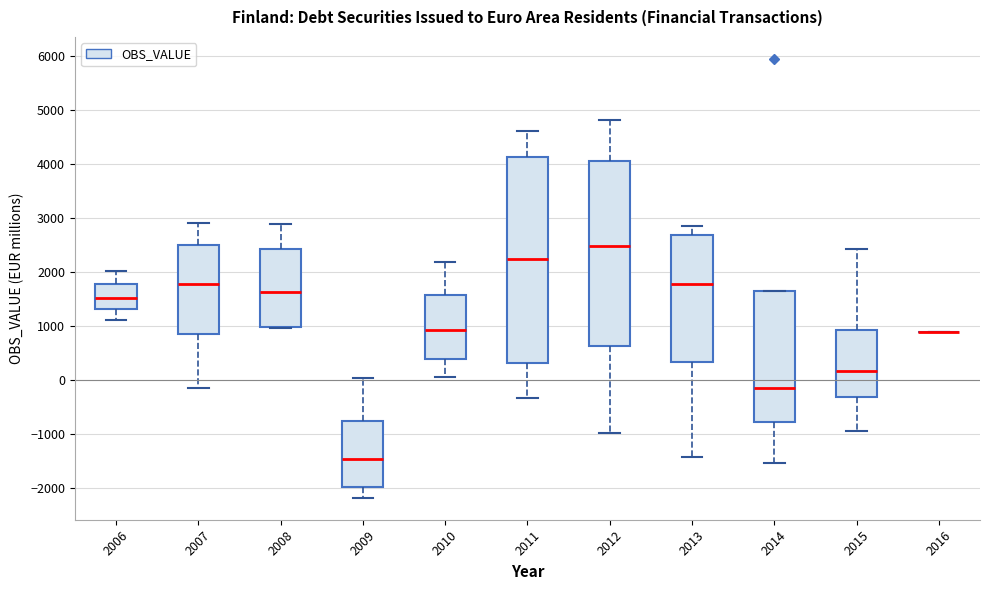

Reading left to right, read every box against the y-axis: the position of its median line, the range the box covers, and the ends of its whiskers. The values are not printed on the chart, so give them approximately, as read against the axis.

2006: median 1500, box 1300 to 1800, whiskers 1100 to 2000
2007: median 1800, box 900 to 2500, whiskers -200 to 2900
2008: median 1600, box 1000 to 2400, whiskers 1000 to 2900
2009: median -1500, box -2000 to -700, whiskers -2200 to 0
2010: median 900, box 400 to 1600, whiskers 100 to 2200
2011: median 2200, box 300 to 4100, whiskers -300 to 4600
2012: median 2500, box 600 to 4100, whiskers -1000 to 4800
2013: median 1800, box 300 to 2700, whiskers -1400 to 2900
2014: median -200, box -800 to 1600, whiskers -1500 to 1600
2015: median 200, box -300 to 900, whiskers -900 to 2400
2016: box collapsed to a line at 900, whiskers 900 to 900